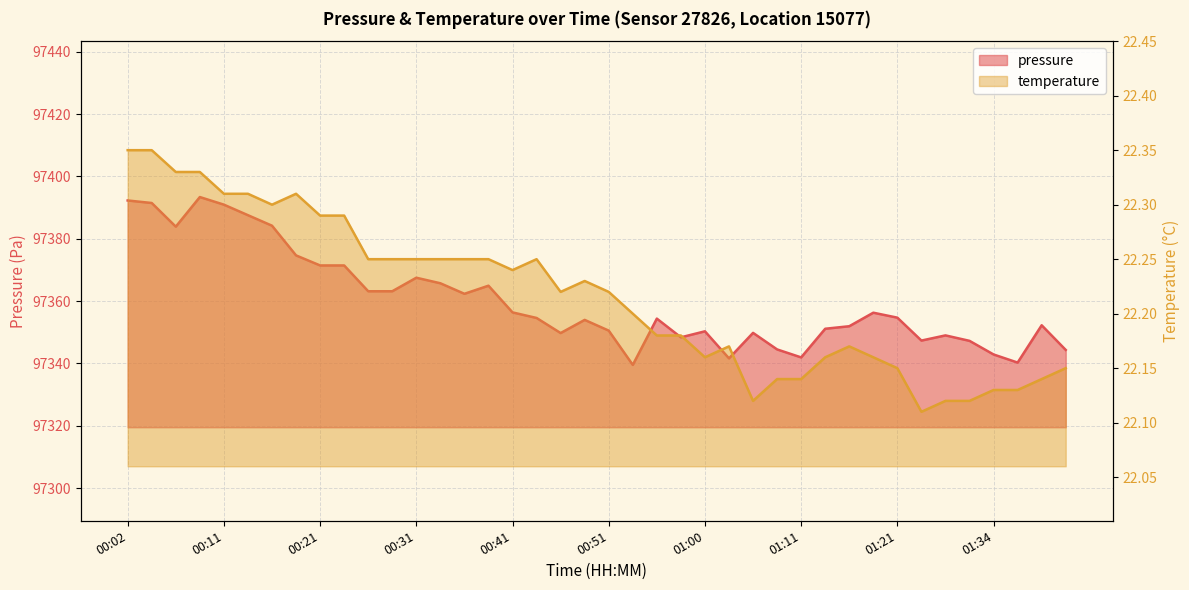

At which category is the sum across all series the highest?

00:09